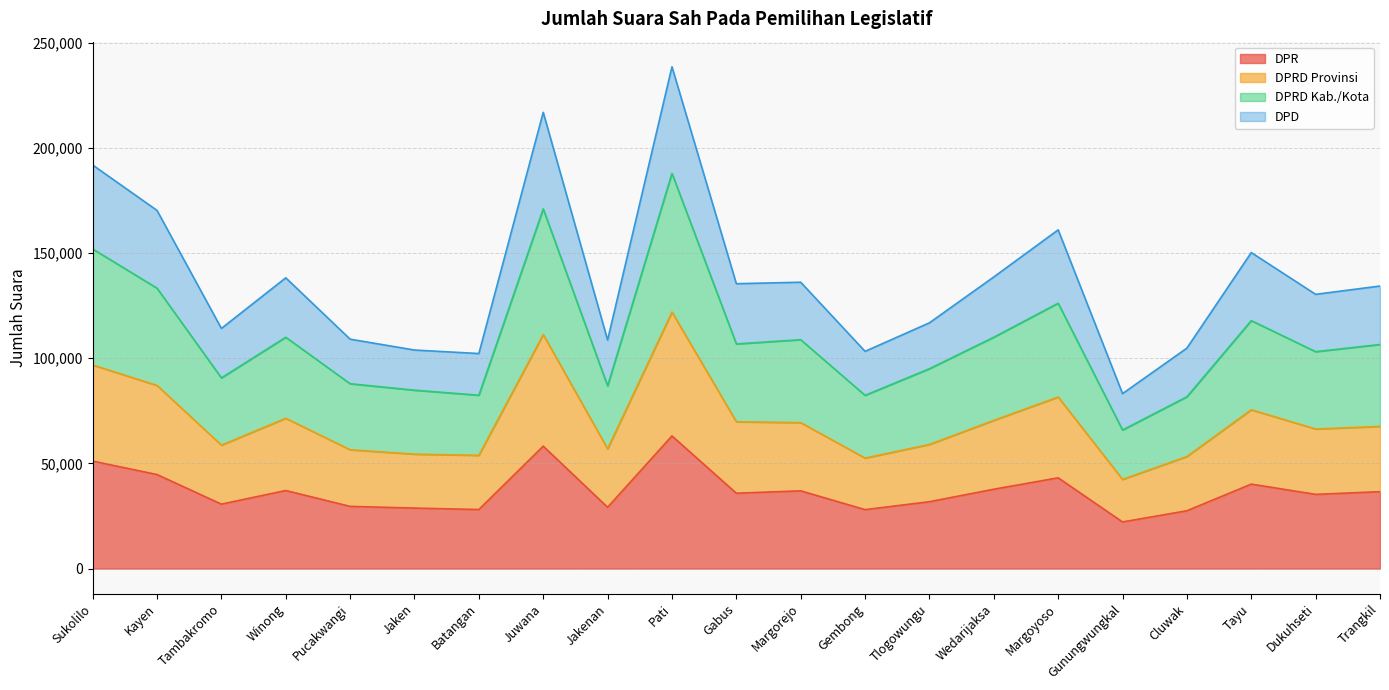

At which category does DPRD Kab./Kota reach its first local peak?

Winong